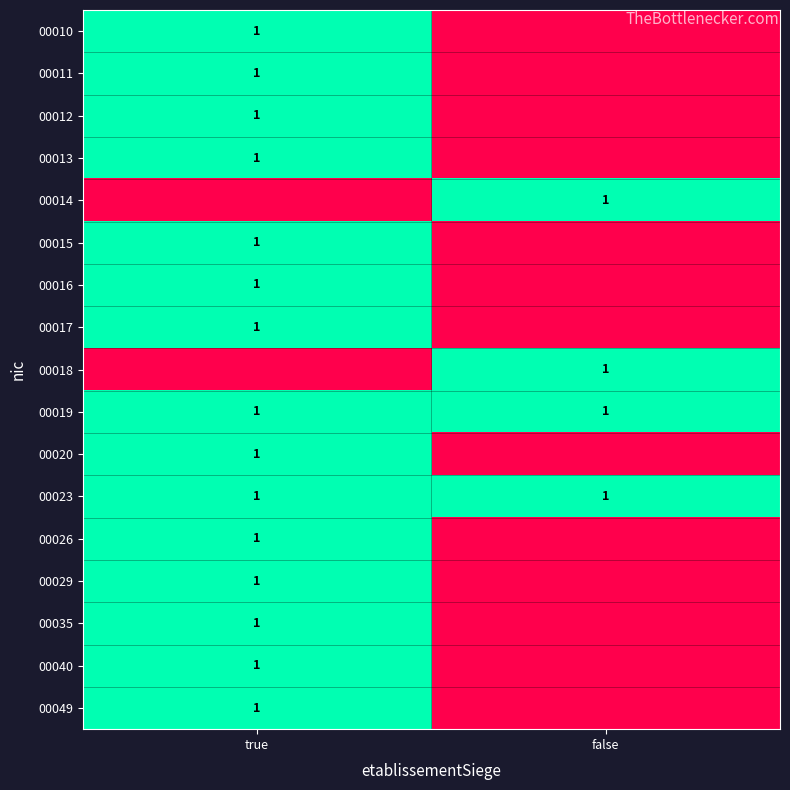

What is the sum of the 00019 values at true and false?

2